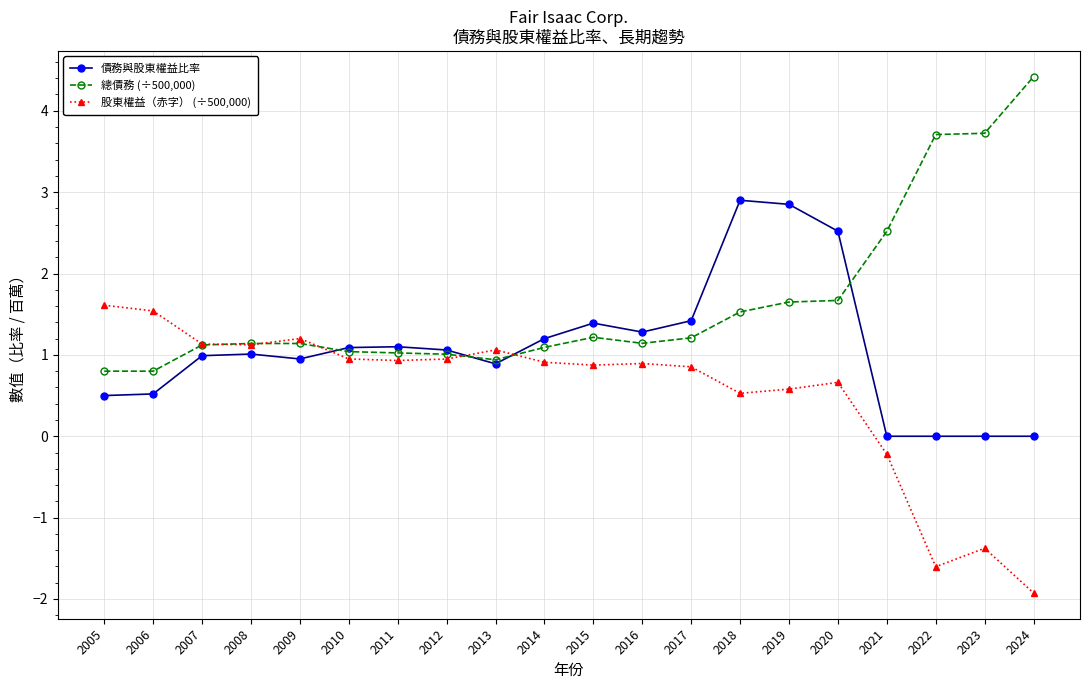

Rank the series by their average value, from highest to lowest.

總債務 (÷500,000), 債務與股東權益比率, 股東權益（赤字） (÷500,000)